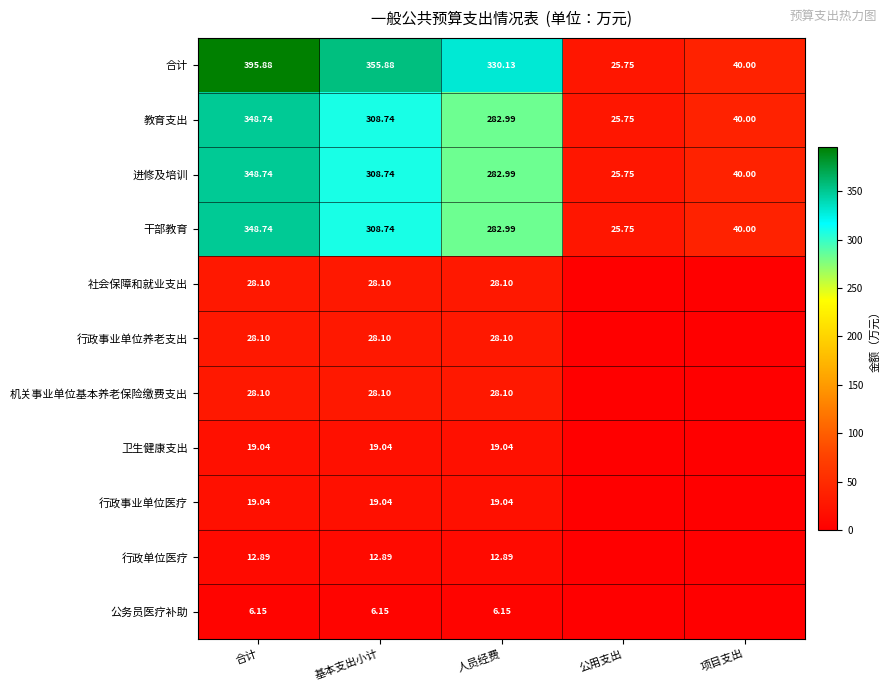

At how many categories does at least one series exceed 175?

3